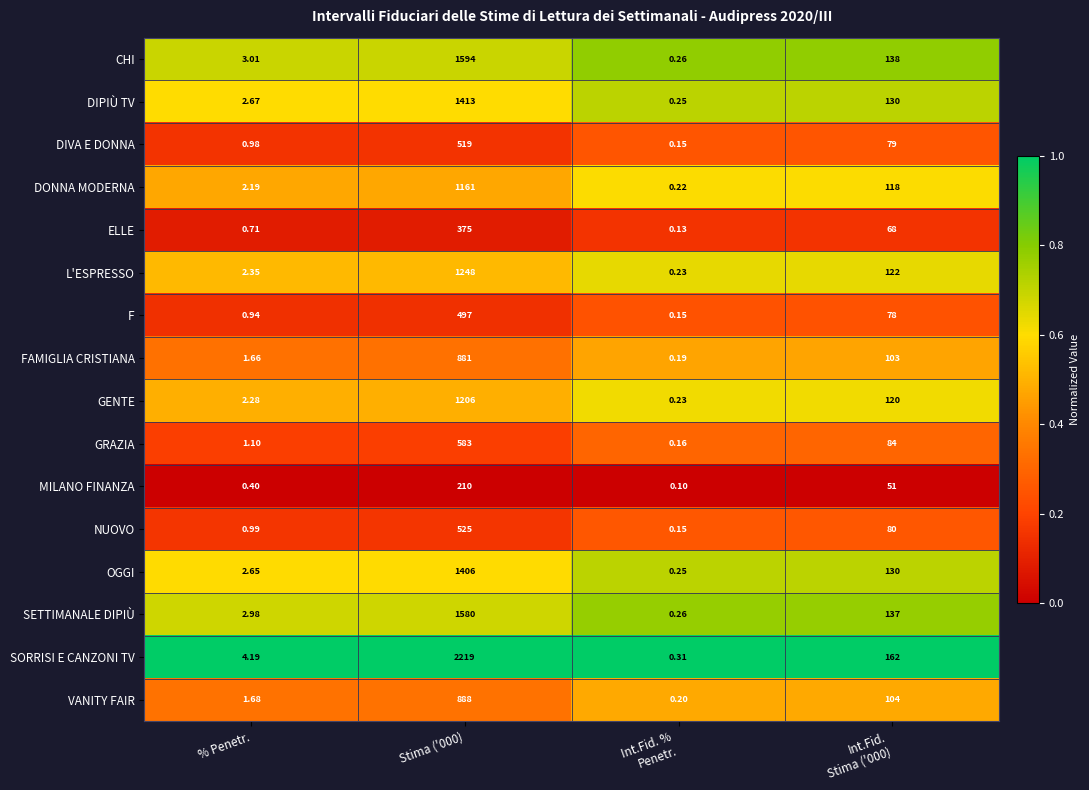

List the series in order of their peak value, highest first.

SORRISI E CANZONI TV, CHI, SETTIMANALE DIPIÙ, DIPIÙ TV, OGGI, L'ESPRESSO, GENTE, DONNA MODERNA, VANITY FAIR, FAMIGLIA CRISTIANA, GRAZIA, NUOVO, DIVA E DONNA, F, ELLE, MILANO FINANZA